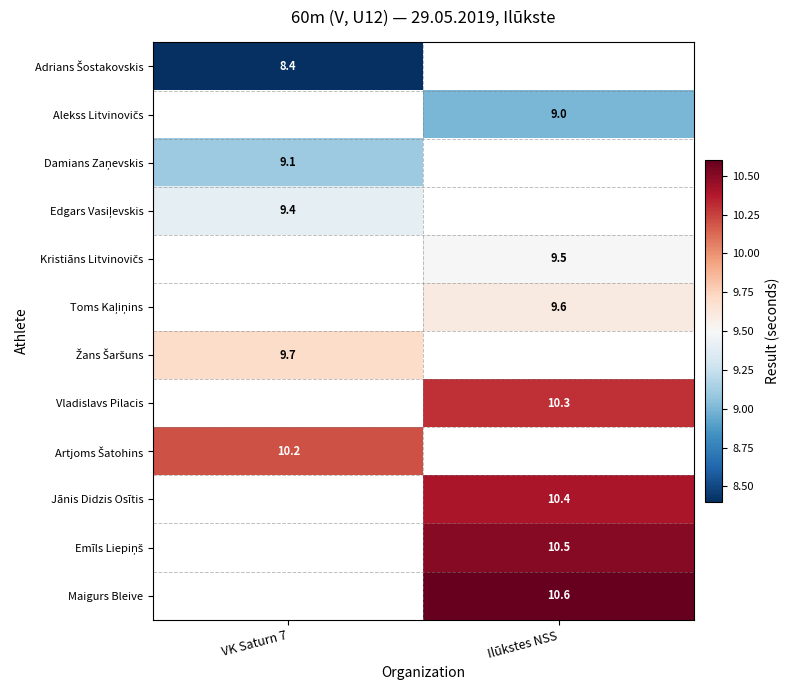

The value of Jānis Didzis Osītis at Ilūkstes NSS is 4.9. True or false?

False